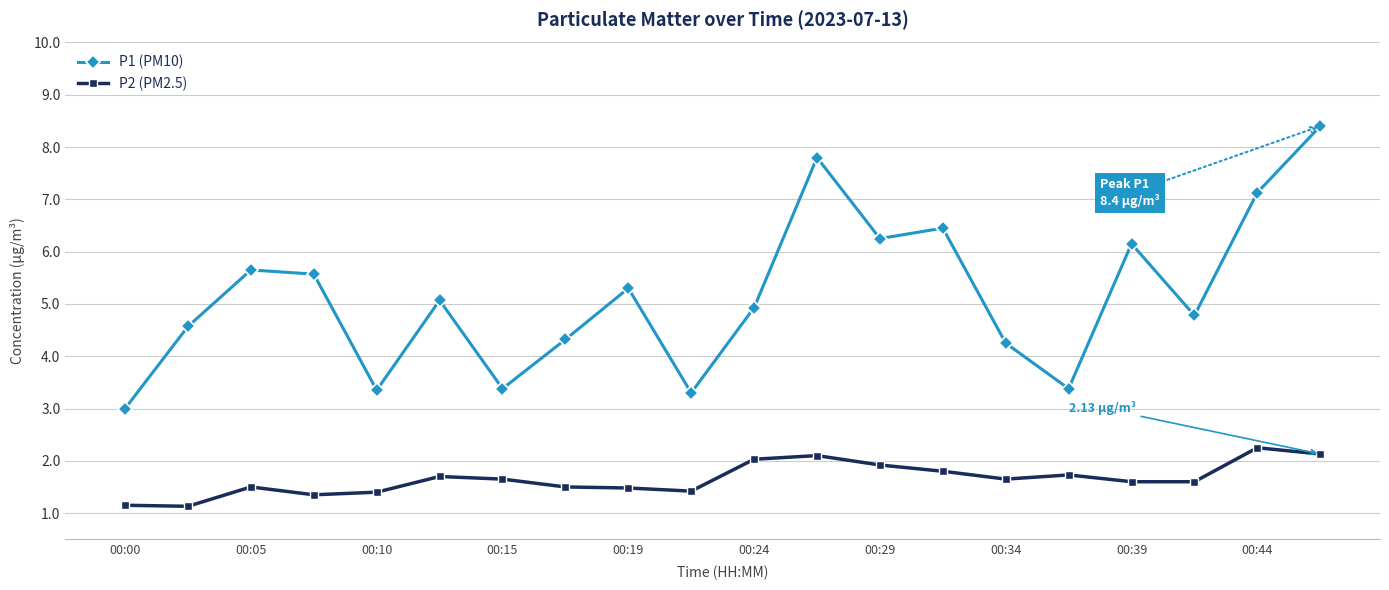

True or false: P2 (PM2.5) and P1 (PM10) cross at least once.

False